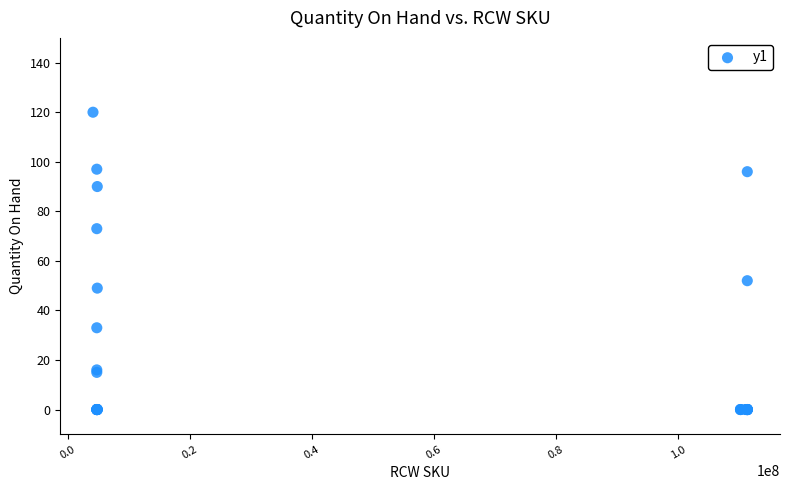

What Y value in the scatter plot is closest to 60?

52